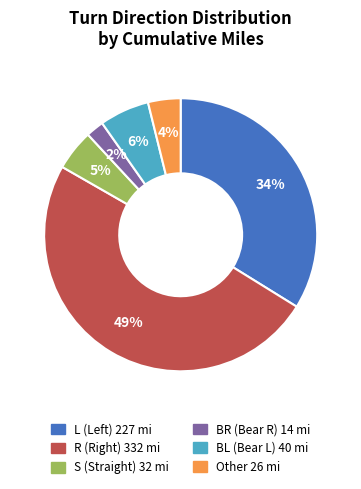

Is there any slice that represents more than half of the pie?

No